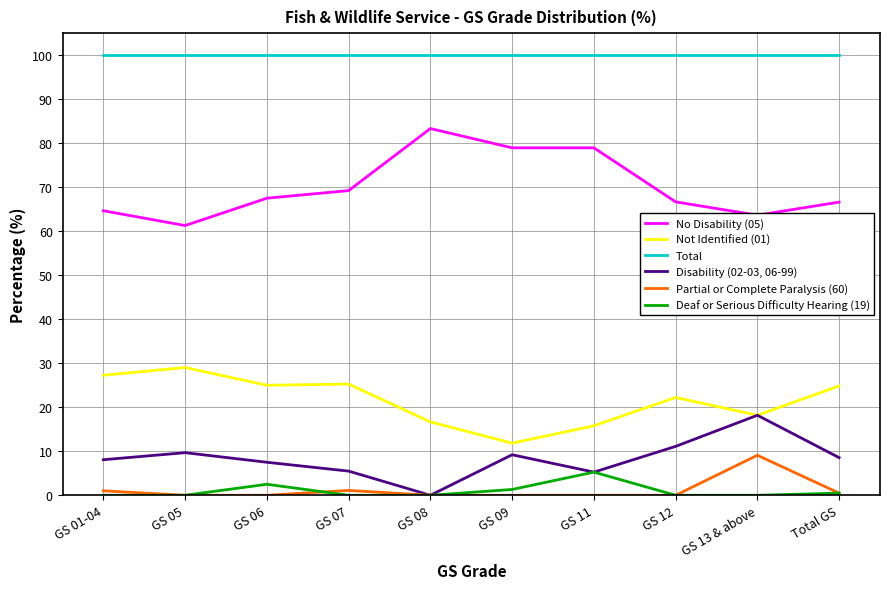

What are all the series names shown in the legend?

No Disability (05), Not Identified (01), Total, Disability (02-03, 06-99), Partial or Complete Paralysis (60), Deaf or Serious Difficulty Hearing (19)